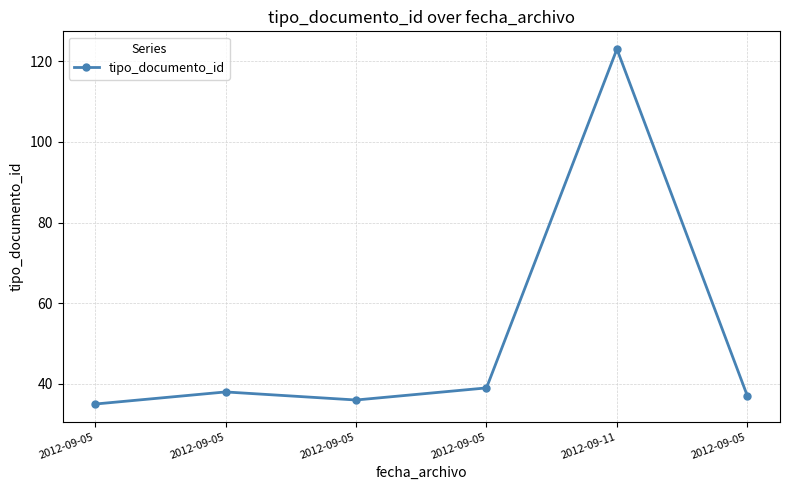

Where does the data first go above 38?

2012-09-05